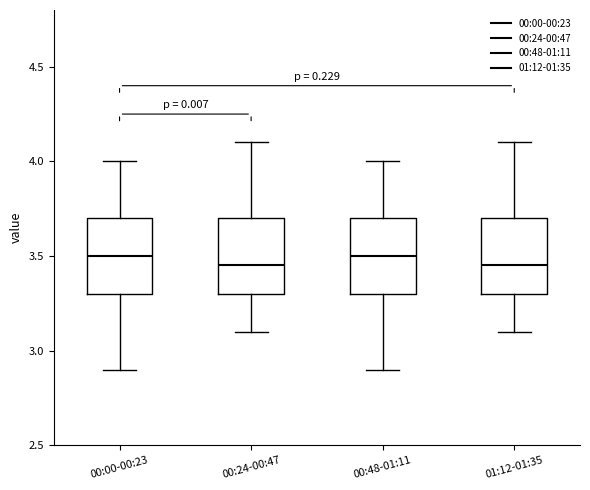

Where does the upper whisker of the box for 00:24-00:47 end on the y-axis? The values are not printed on the chart, so give them approximately, as read against the axis.

4.10